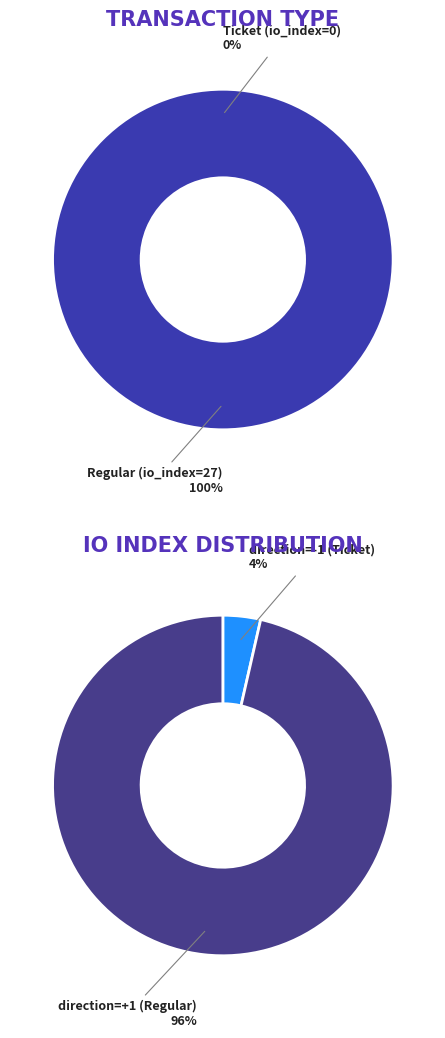

The Regular (io_index=27) slice represents 100% of the pie. True or false?

True